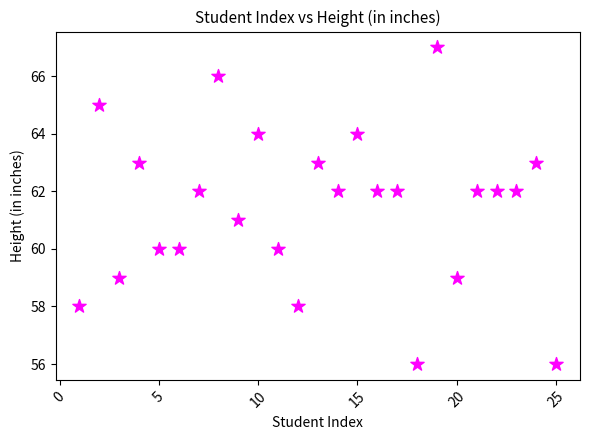

What is the range of X values (max minus min)?

24